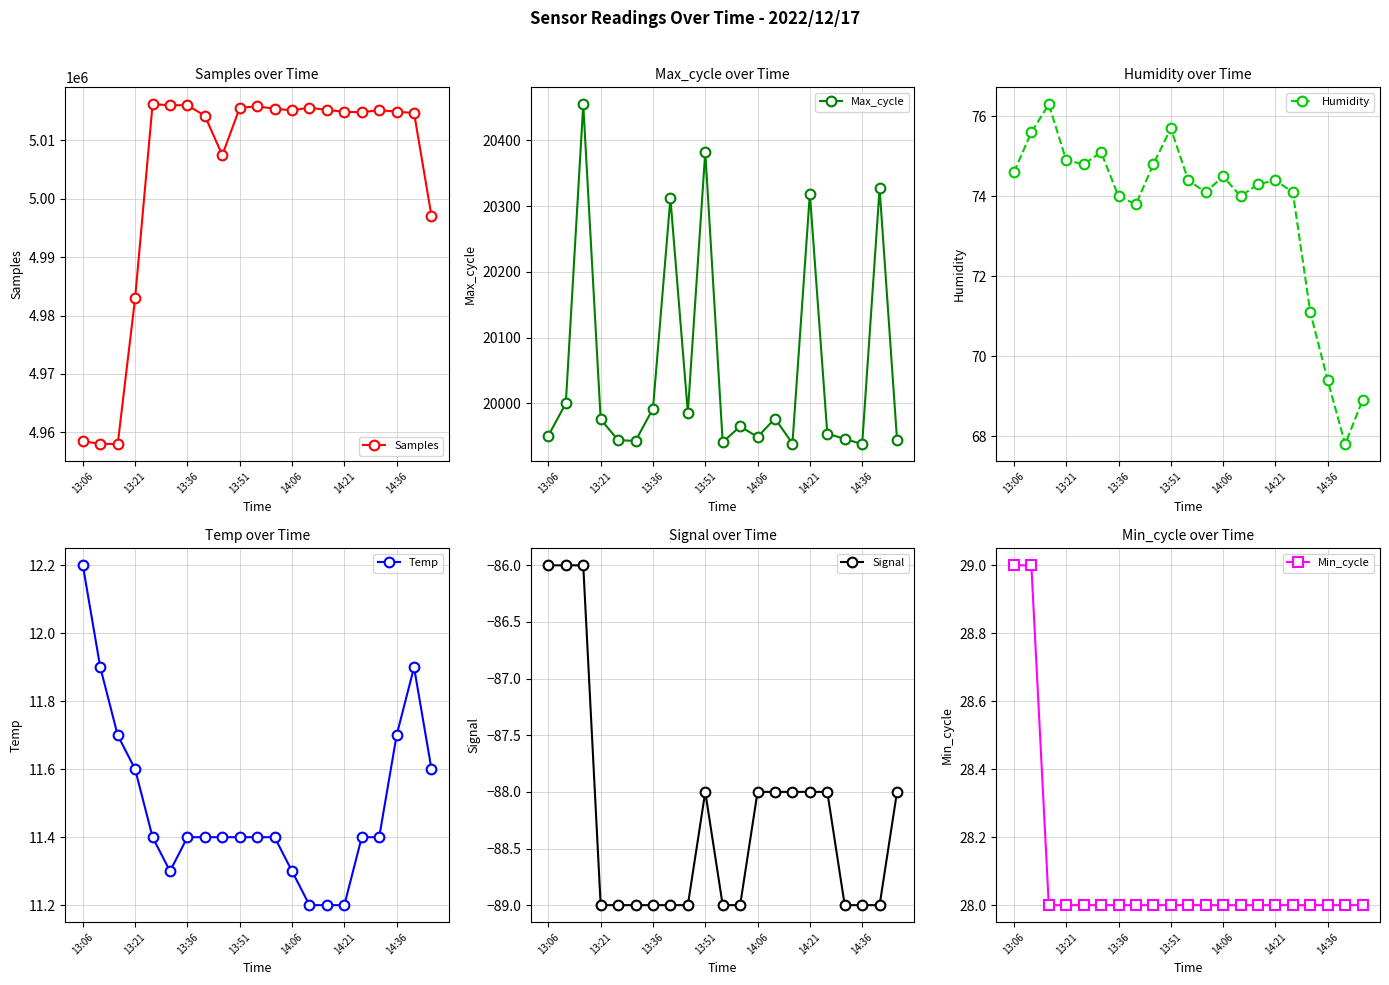

Is it true that Min_cycle equals 28 at 13:51?

True